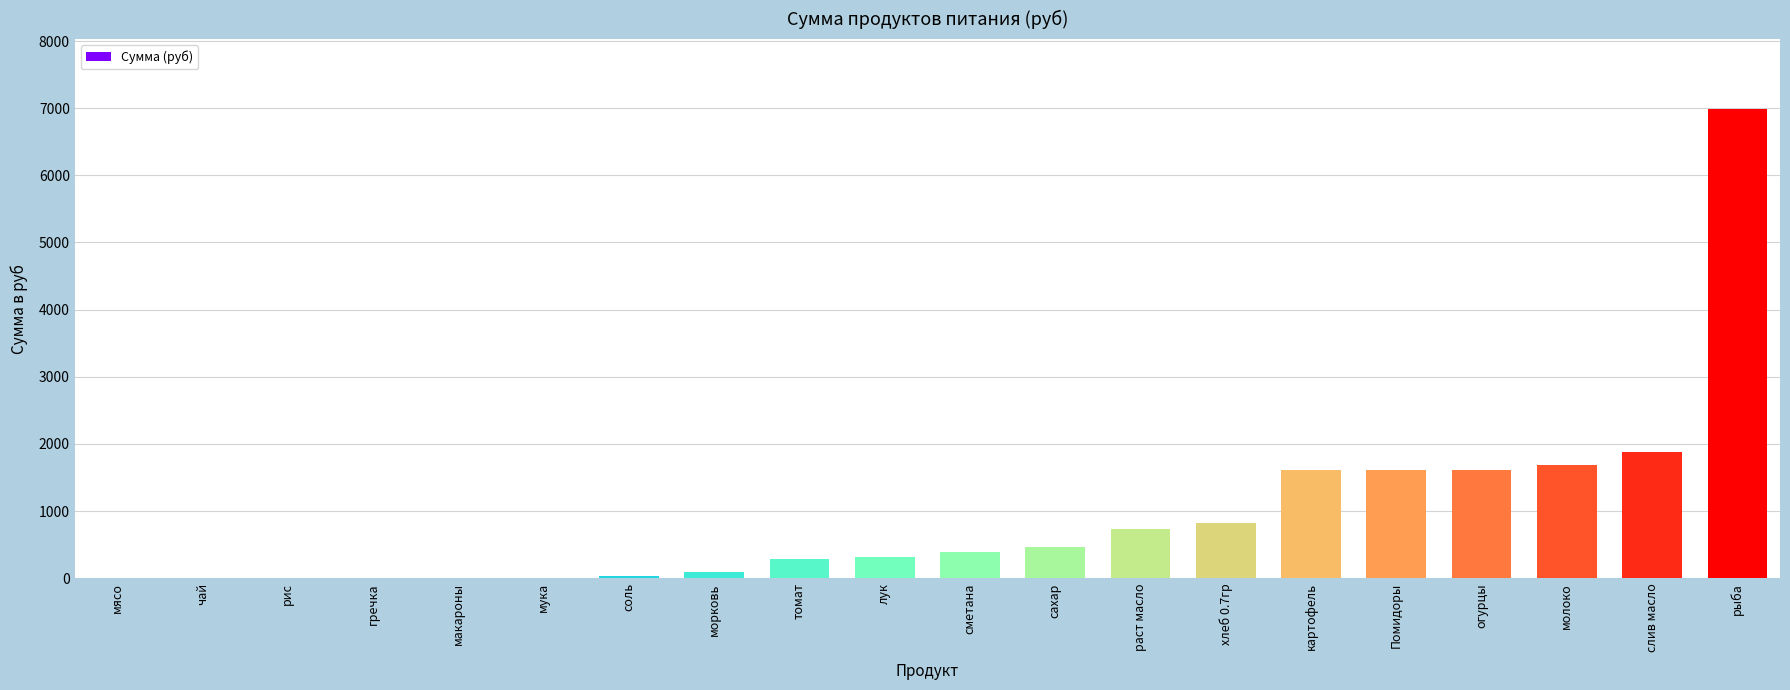

What is the sum of the values at соль and хлеб 0.7гр?

852.6